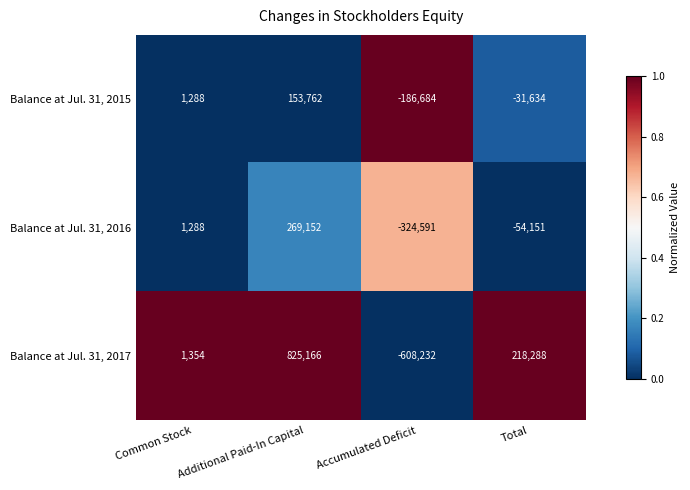

What is the total value across all series at Additional Paid-In Capital?

1248080